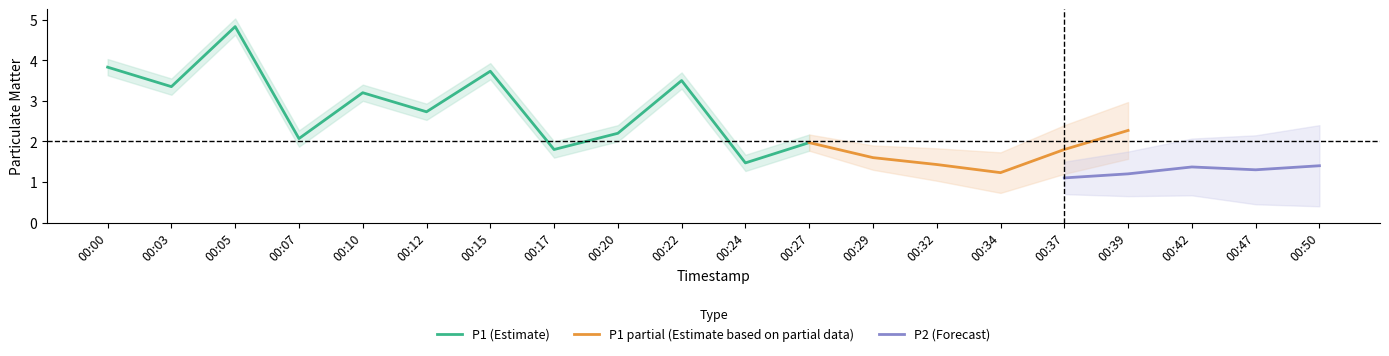

True or false: P1 and P2 intersect in this chart.

False